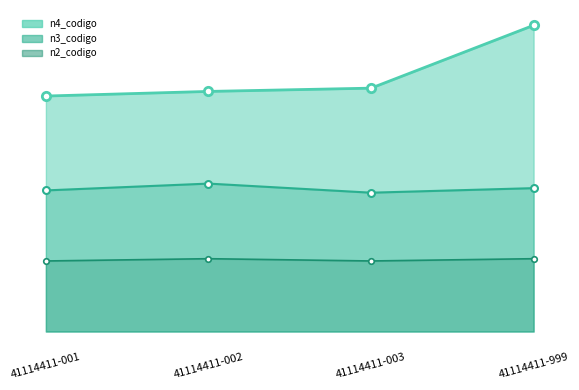

Reading left to right, transcribe all the data shown in this chart.

n4_codigo_line: 41114411-001=103.5	41114411-002=105.5	41114411-003=106.9	41114411-999=134.5
n3_codigo_line: 41114411-001=62.0	41114411-002=65.0	41114411-003=61.0	41114411-999=63.0
n2_codigo_line: 41114411-001=31.0	41114411-002=32.0	41114411-003=31.0	41114411-999=32.0